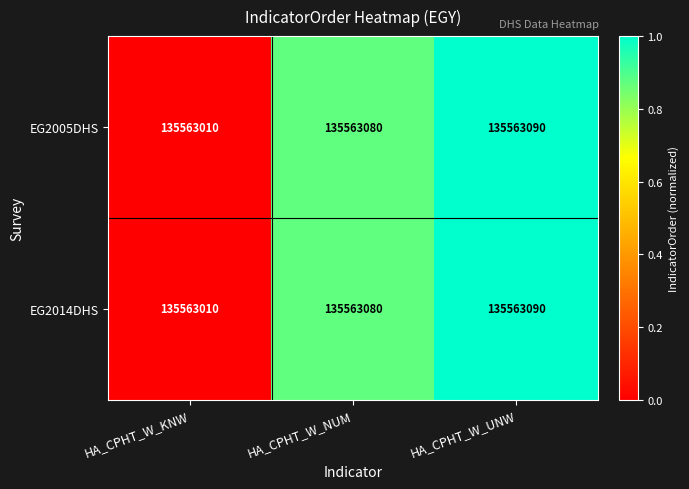

The value of EG2005DHS at HA_CPHT_W_UNW is 0.6. True or false?

False